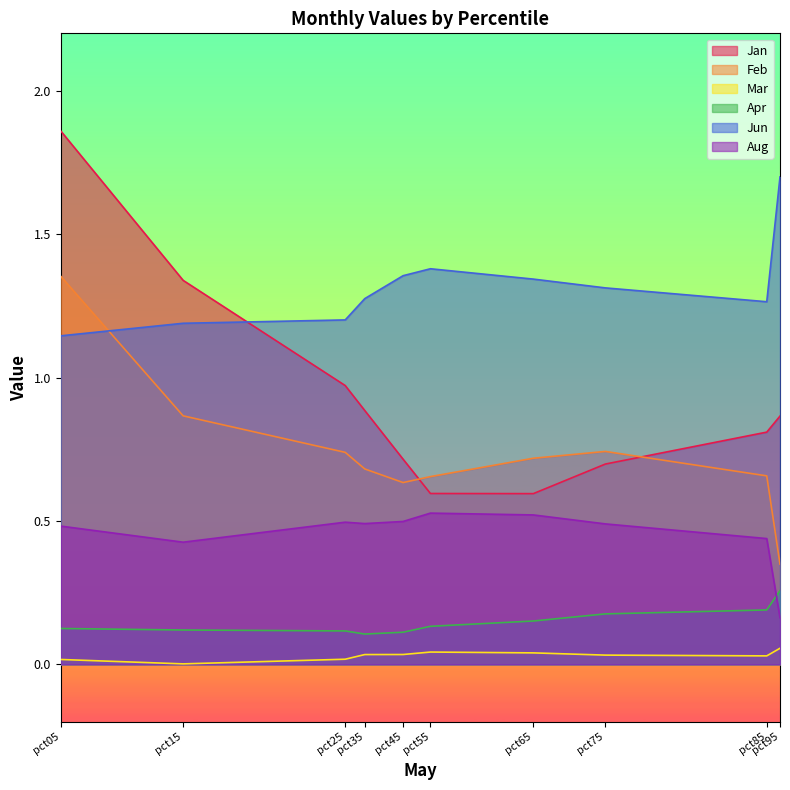

Reading left to right, transcribe all the data shown in this chart.

Jan: pct05=1.9	pct15=1.3	pct25=1.0	pct35=0.9	pct45=0.7	pct55=0.6	pct65=0.6	pct75=0.7	pct85=0.8	pct95=0.9
Feb: pct05=1.4	pct15=0.9	pct25=0.7	pct35=0.7	pct45=0.6	pct55=0.7	pct65=0.7	pct75=0.7	pct85=0.7	pct95=0.3
Mar: pct05=0.0	pct15=0.0	pct25=0.0	pct35=0.0	pct45=0.0	pct55=0.0	pct65=0.0	pct75=0.0	pct85=0.0	pct95=0.1
Apr: pct05=0.1	pct15=0.1	pct25=0.1	pct35=0.1	pct45=0.1	pct55=0.1	pct65=0.2	pct75=0.2	pct85=0.2	pct95=0.3
Jun: pct05=1.1	pct15=1.2	pct25=1.2	pct35=1.3	pct45=1.4	pct55=1.4	pct65=1.3	pct75=1.3	pct85=1.3	pct95=1.7
Aug: pct05=0.5	pct15=0.4	pct25=0.5	pct35=0.5	pct45=0.5	pct55=0.5	pct65=0.5	pct75=0.5	pct85=0.4	pct95=0.2